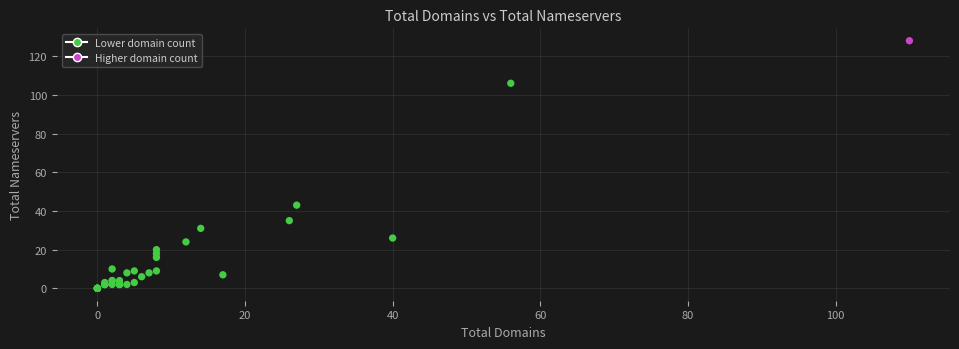

What Y value in the scatter plot is closest to 64?

43